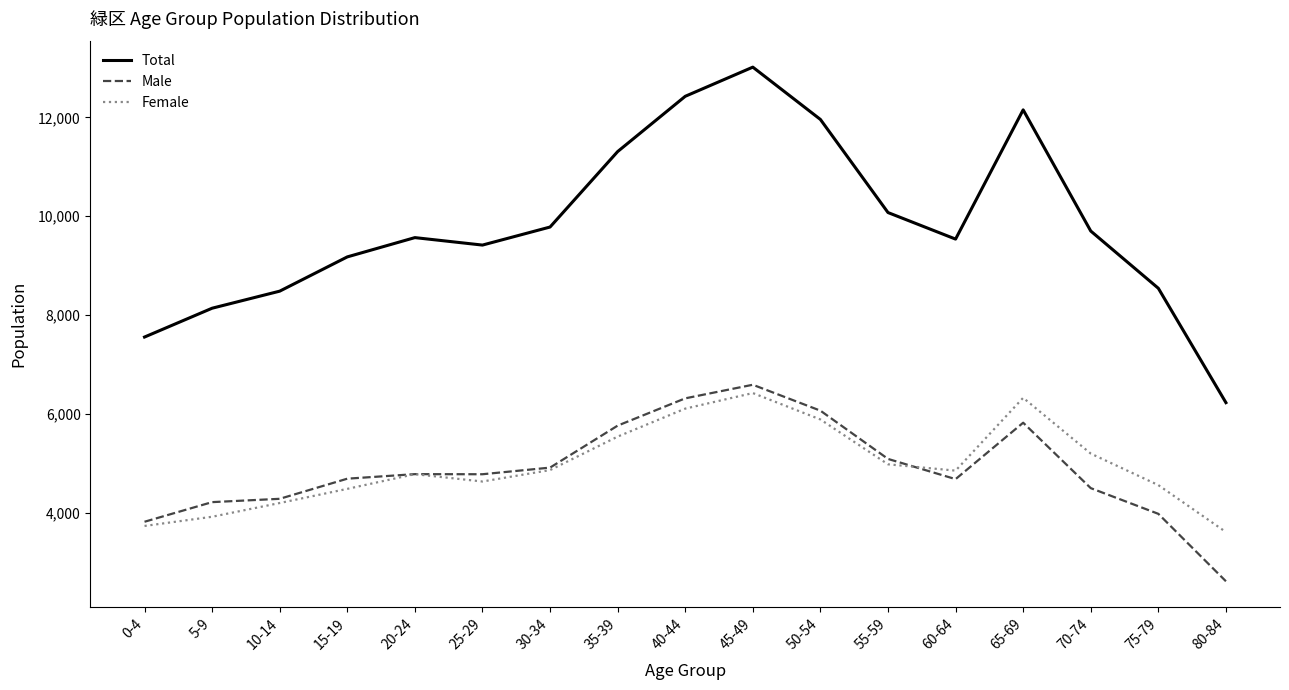

What is the average value of the Male series?

4879